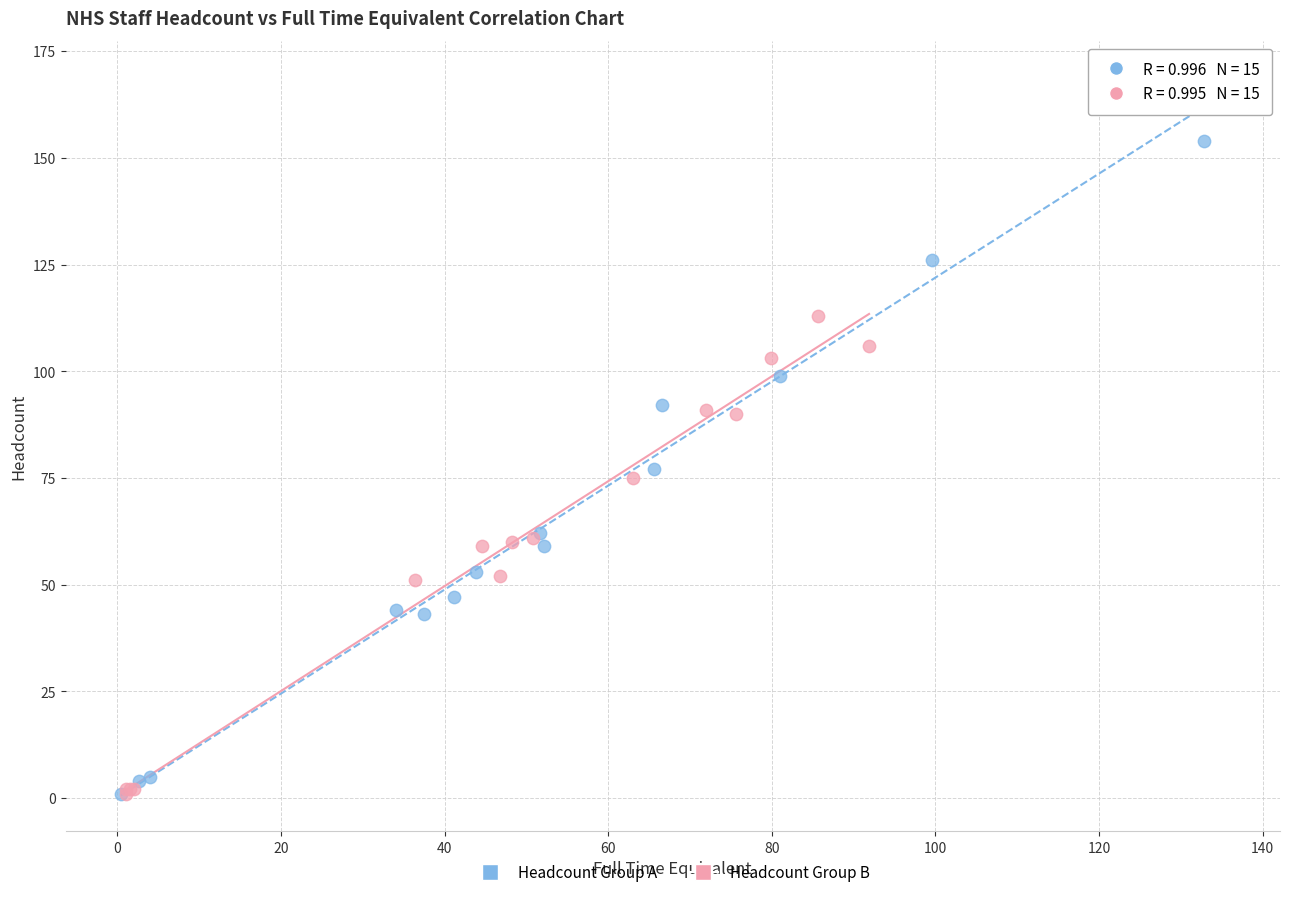

Which series has the largest Y range (max minus min)?

Headcount Group A